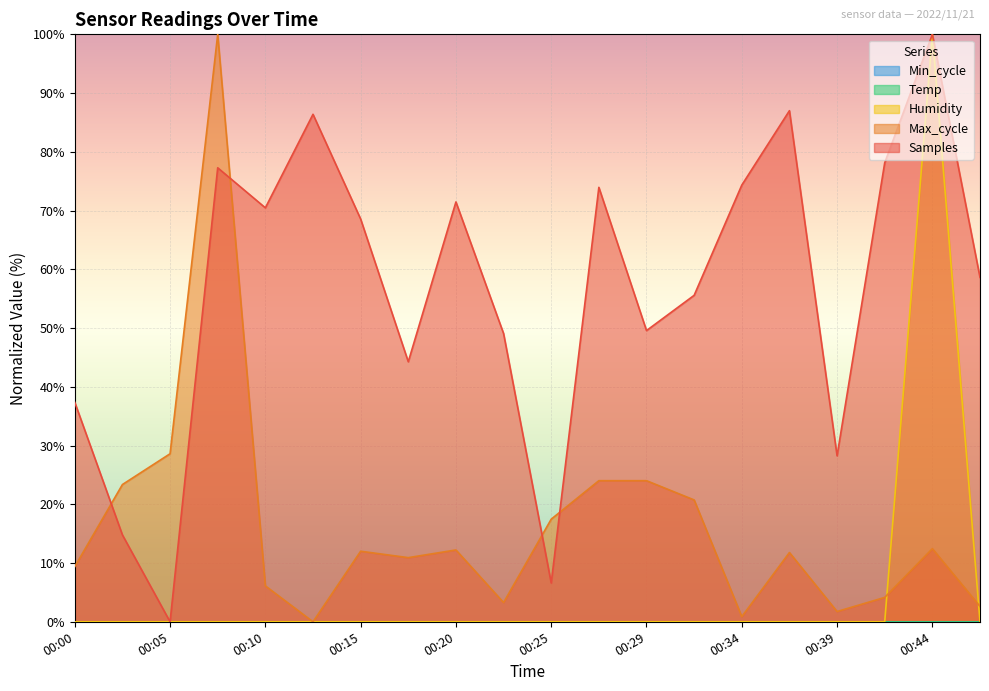

How many values in the Max_cycle series are below 12?

10